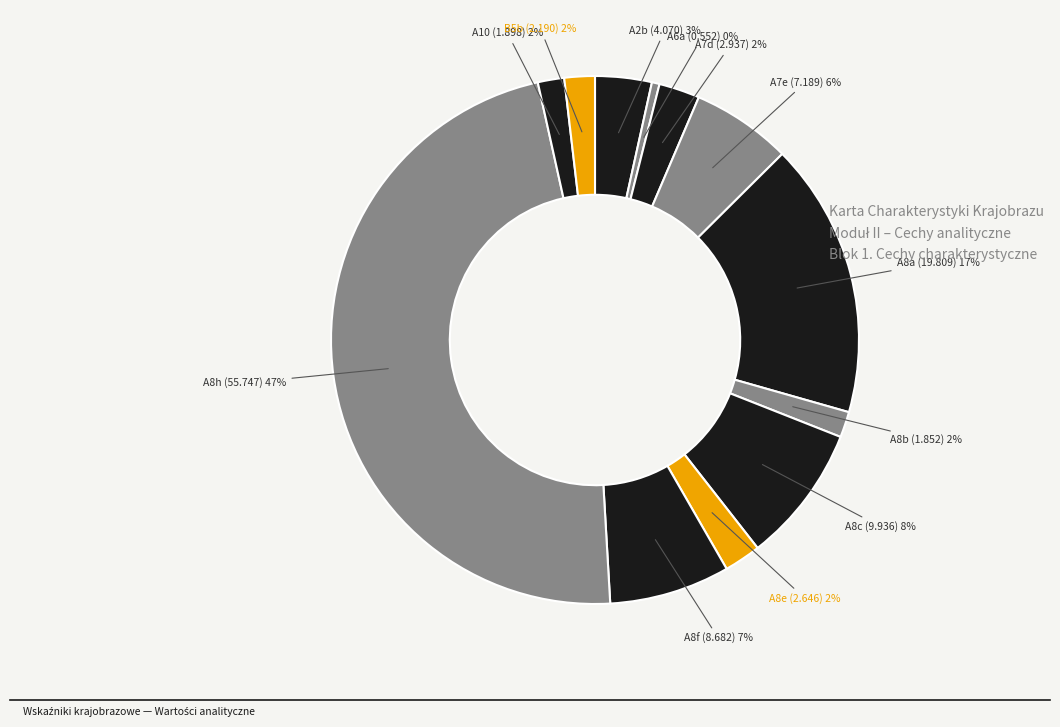

To the nearest percent, what portion does A2b represent?

3%